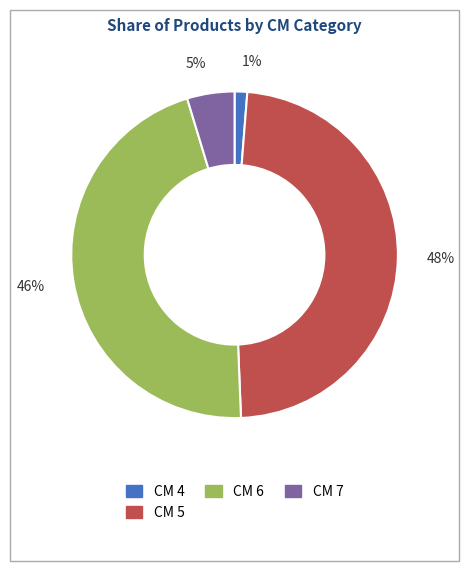

Rank the categories by value from lowest to highest.

1%, 5%, 46%, 48%